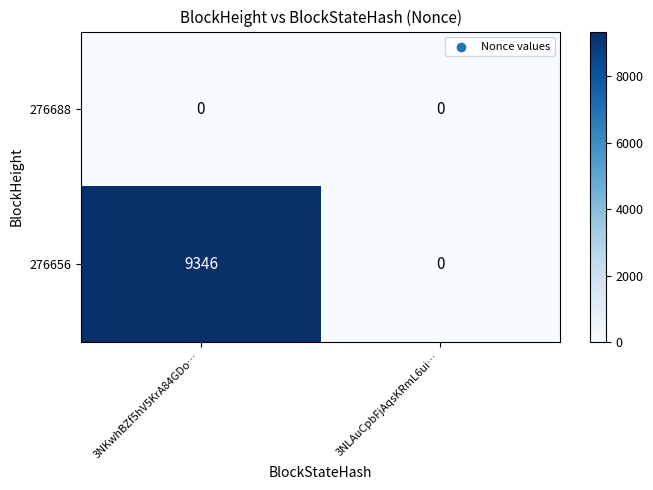

At 3NKwhBZf5hV5KrA84GDo…, list the series in order from smallest to largest.

276688, 276656